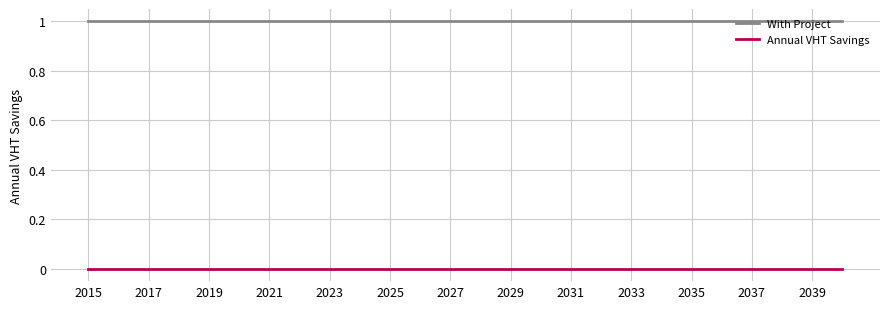

True or false: Annual VHT Savings and With Project cross at least once.

False